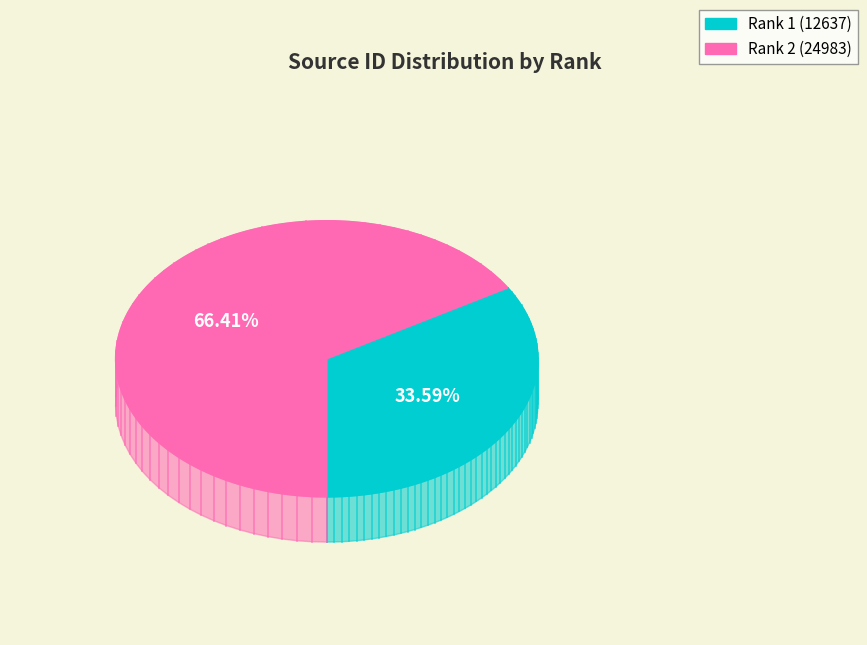

What is the change in value from 1 to 2?

+12346